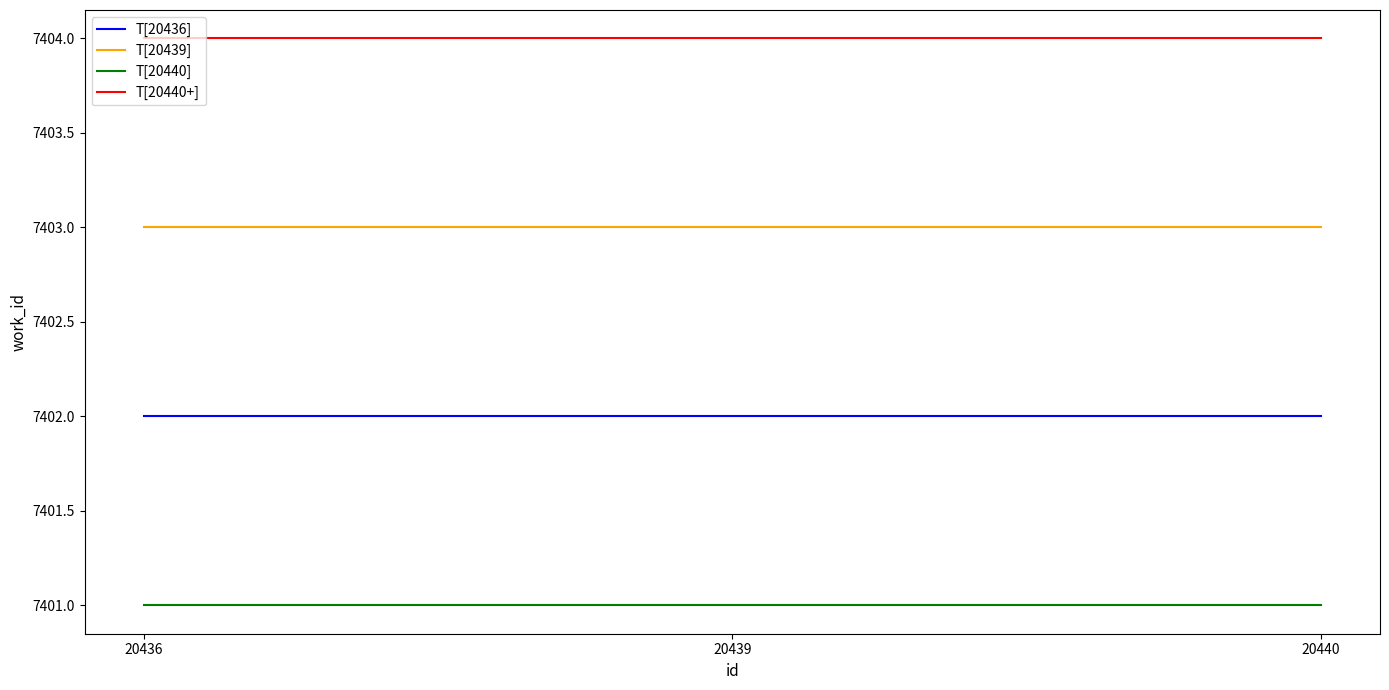

What is the minimum value shown in the chart?

7401